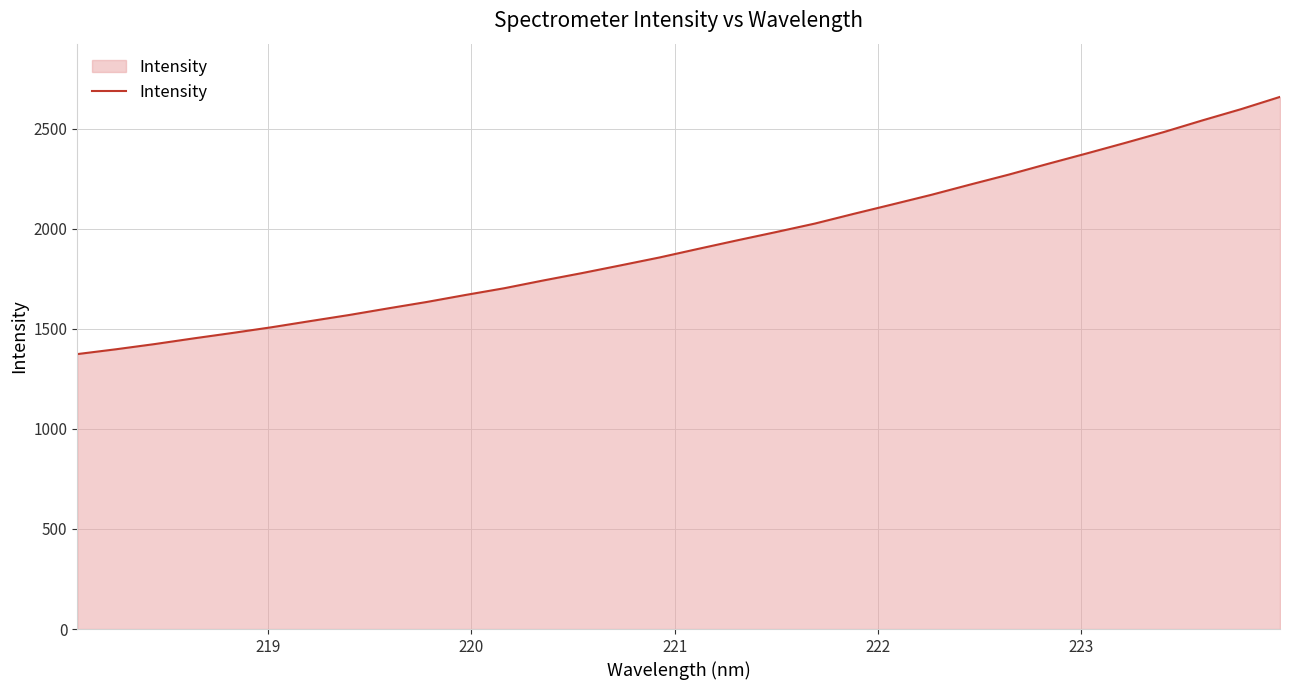

What is the greatest value displayed?

2658.4